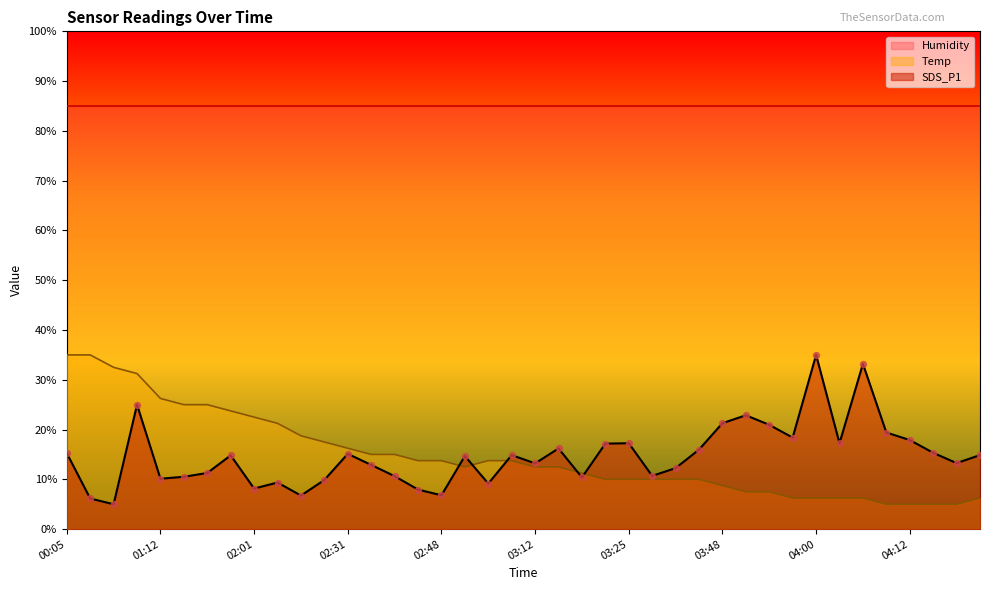

At how many categories does at least one series exceed 6?

40